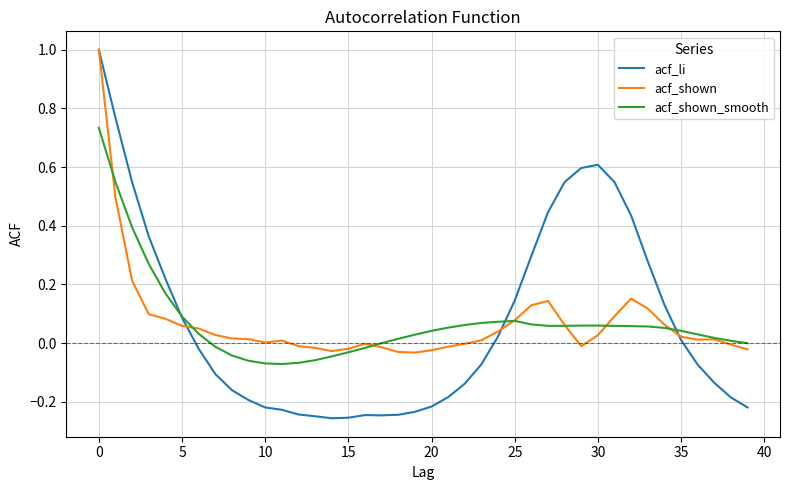

How many lines are shown in the chart?

3